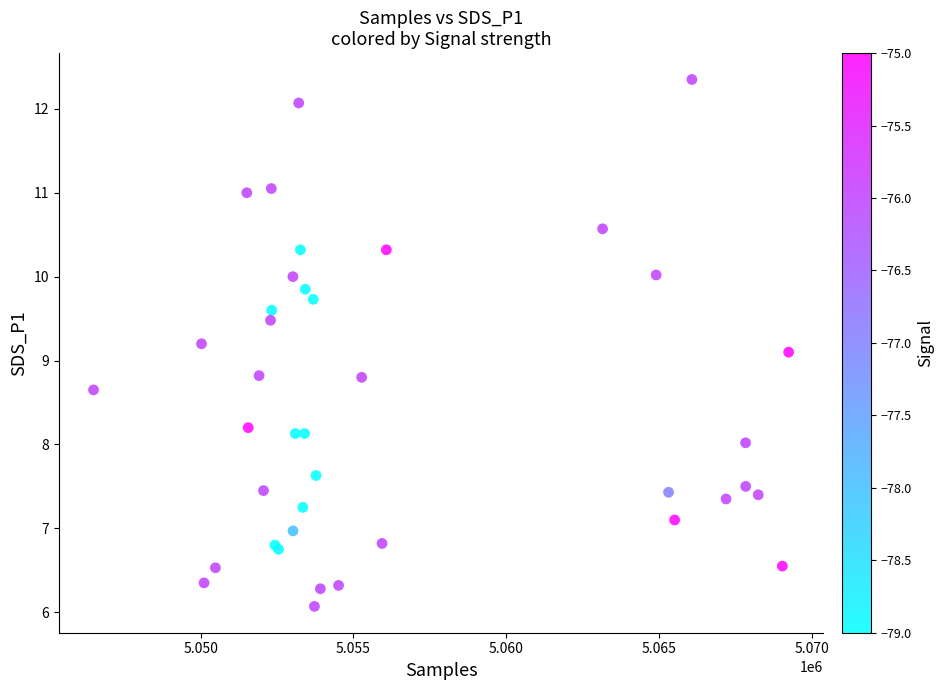

What Y value in the scatter plot is closest to 9?

9.1